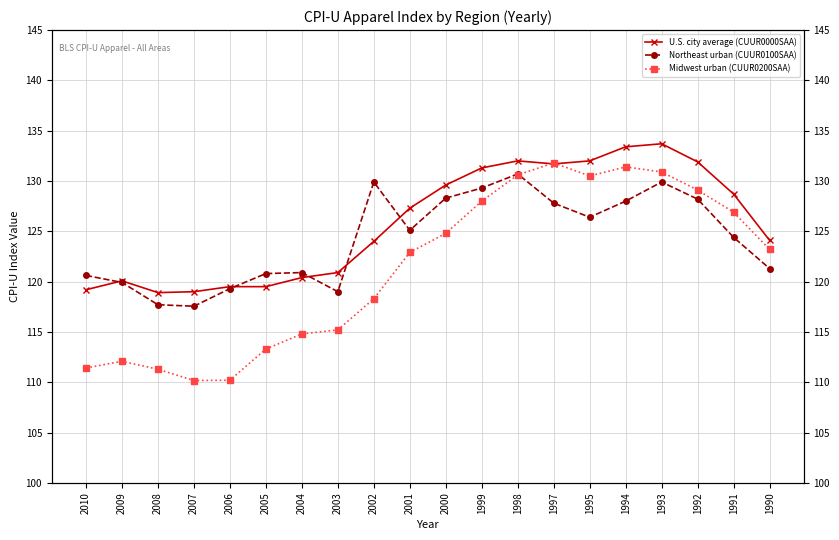

What is the sum of all Midwest urban (CUUR0200SAA) values?

2426.9